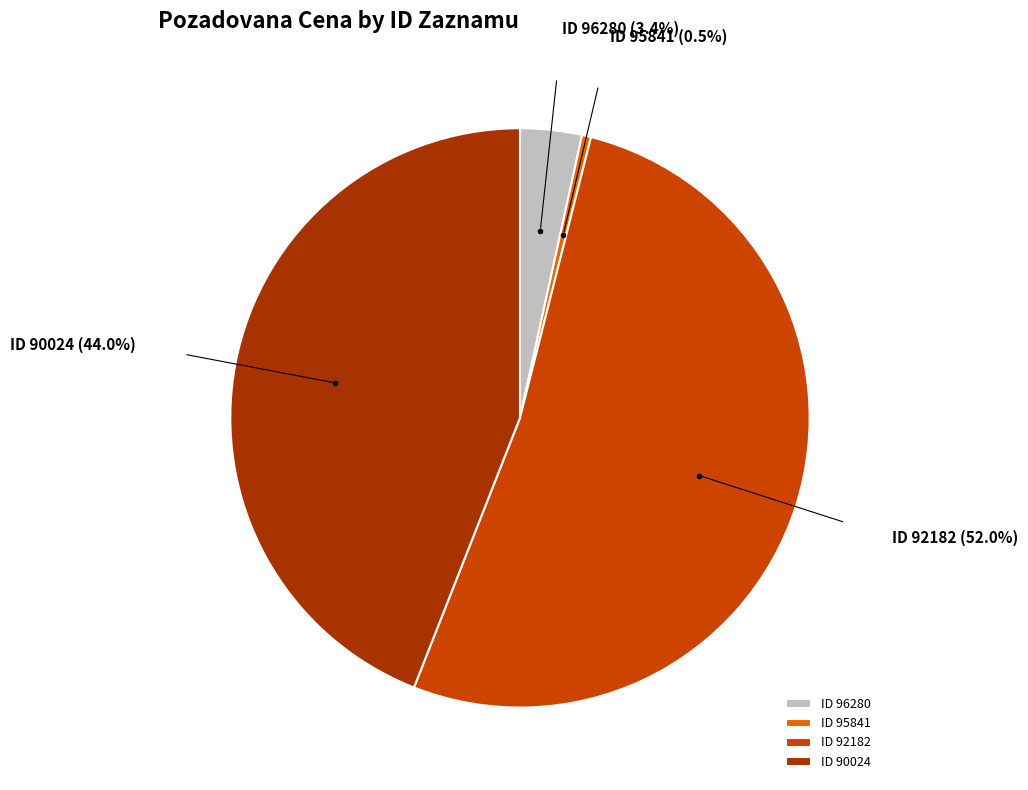

Count the number of slices in the pie.

4